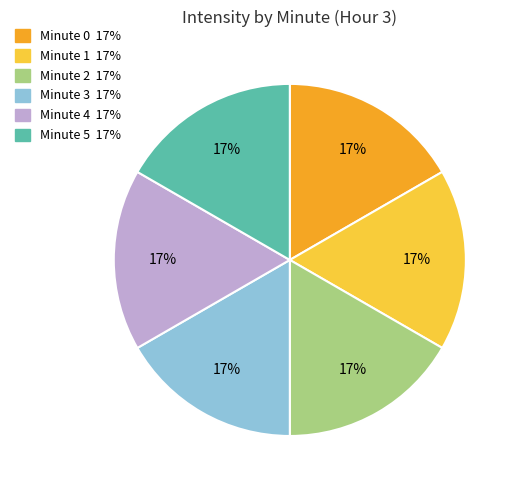

Does any single category account for the majority?

No